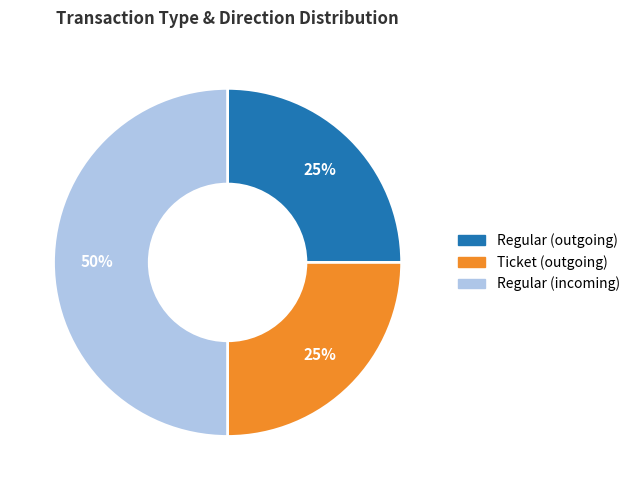

To the nearest percent, what is the difference between the largest and smallest slice percentages?

25%